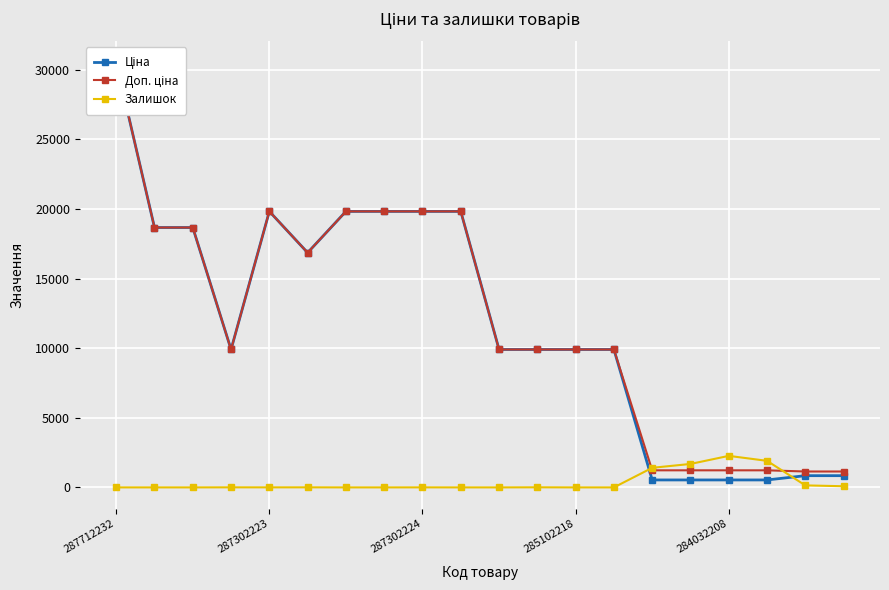

True or false: Ціна and Доп. ціна intersect in this chart.

False